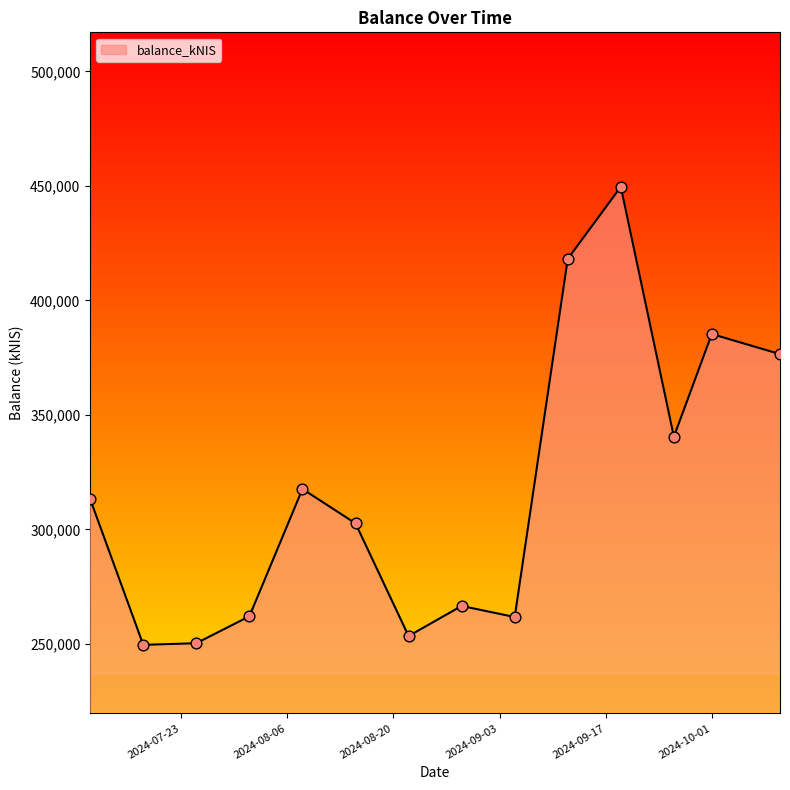

What is the minimum value shown in the chart?

249591.8